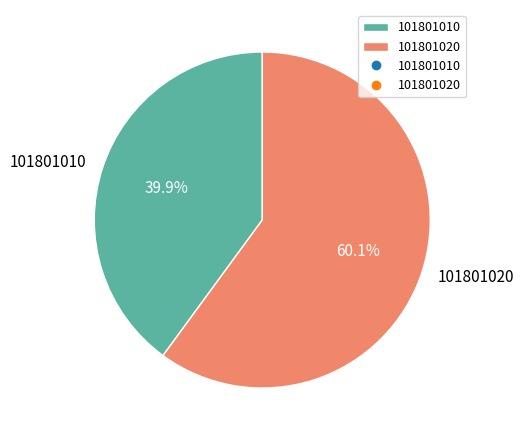

How many slices are in this pie chart?

2